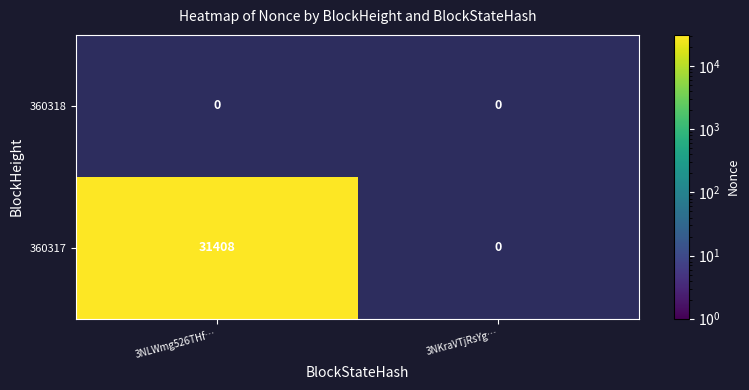

True or false: 360317 has a value of 31408 at 3NLWmg526THf….

True